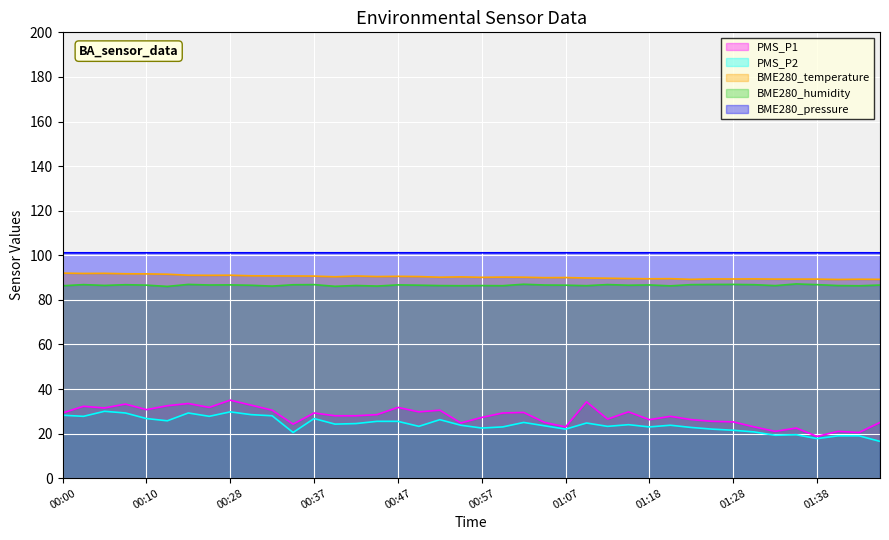

What is the lowest value of the PMS_P1 series?

18.8